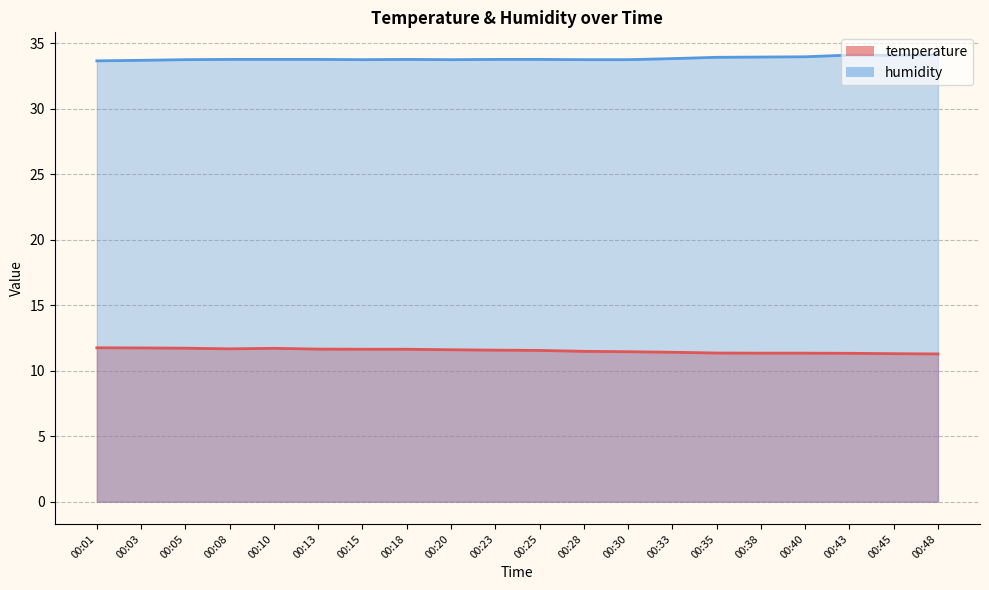

What is the value of the temperature point at the 11th from the left?

11.6